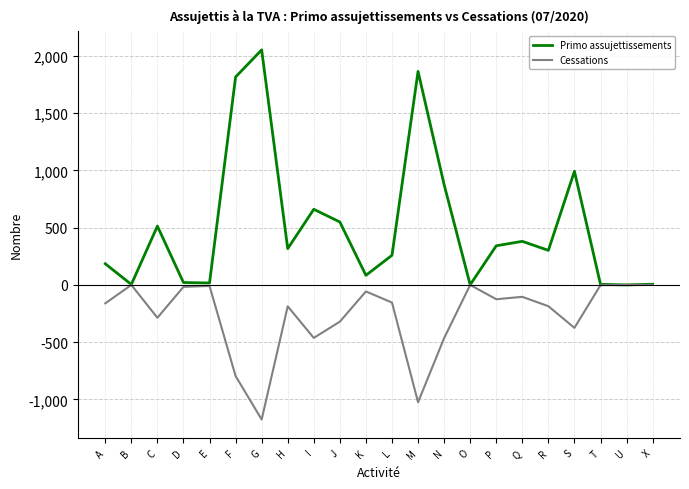

Is the value of Cessations at T greater than the value of Primo assujettissements at M?

No